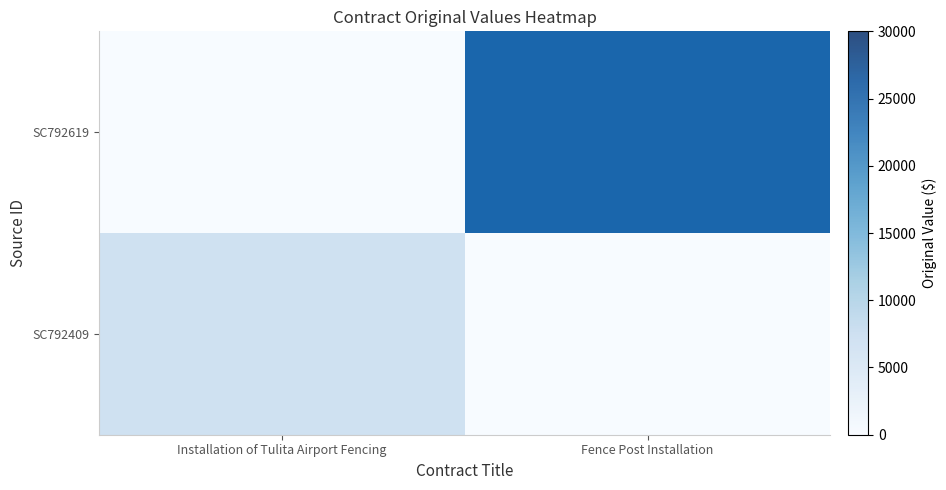

What is the difference between the SC792409 values at Fence Post Installation and Installation of Tulita Airport Fencing?

6140